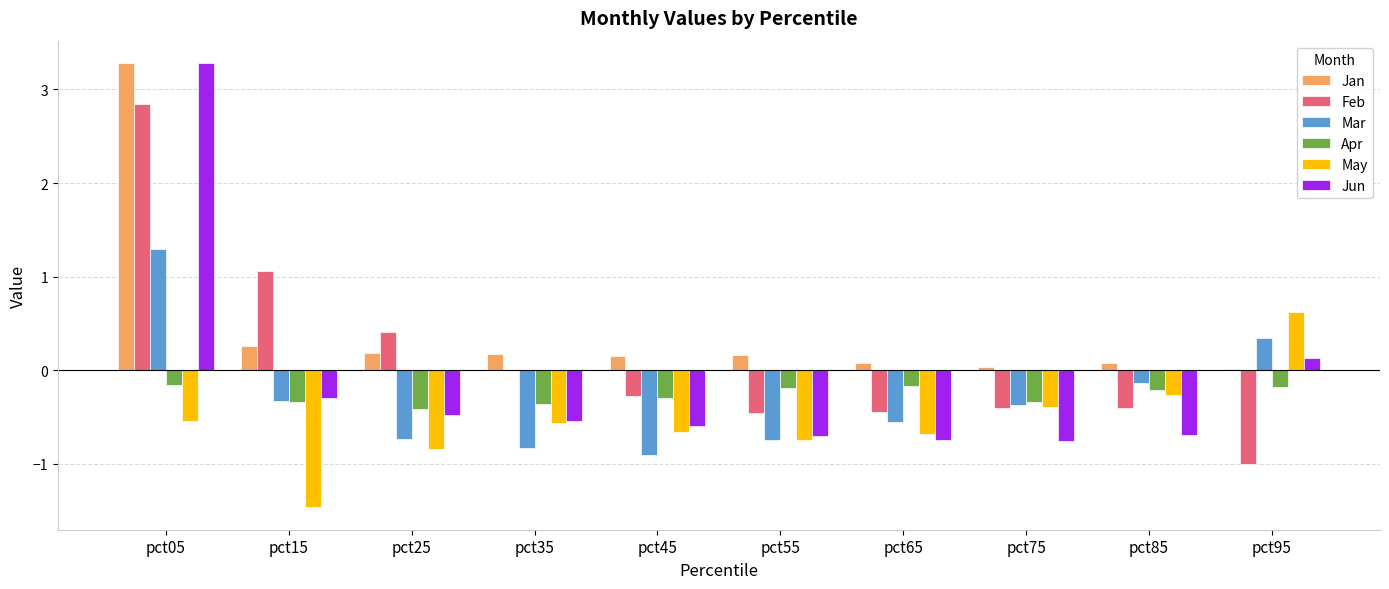

What is the sum of all Mar values?

-3.0